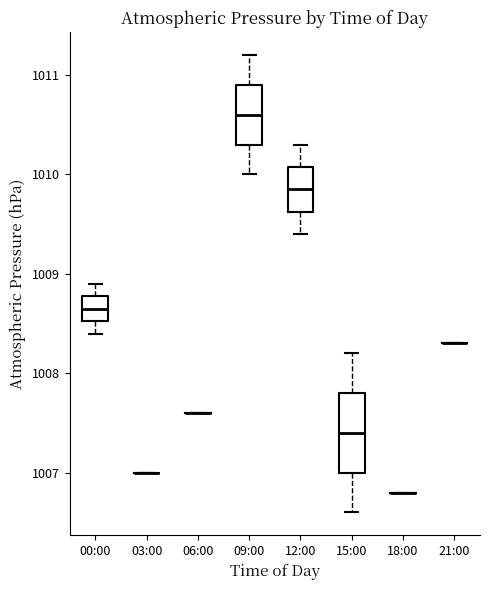

Reading left to right, read every box against the y-axis: the position of its median line, the range the box covers, and the ends of its whiskers. The values are not printed on the chart, so give them approximately, as read against the axis.

00:00: median 1008.7, box 1008.5 to 1008.8, whiskers 1008.4 to 1008.9
03:00: box collapsed to a line at 1007.0, whiskers 1007.0 to 1007.0
06:00: box collapsed to a line at 1007.6, whiskers 1007.6 to 1007.6
09:00: median 1010.6, box 1010.3 to 1010.9, whiskers 1010.0 to 1011.2
12:00: median 1009.9, box 1009.6 to 1010.1, whiskers 1009.4 to 1010.3
15:00: median 1007.4, box 1007.0 to 1007.8, whiskers 1006.6 to 1008.2
18:00: box collapsed to a line at 1006.8, whiskers 1006.8 to 1006.8
21:00: box collapsed to a line at 1008.3, whiskers 1008.3 to 1008.3